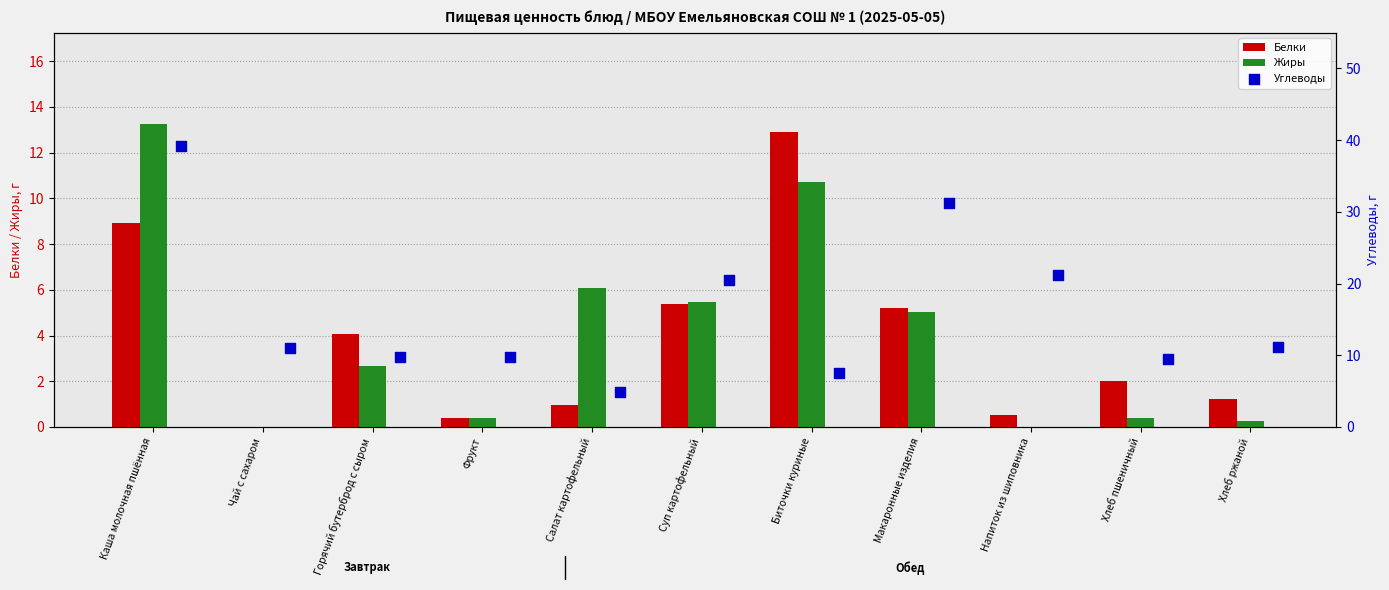

The Жиры series shows 0.0 at Напиток из шиповника. True or false?

True